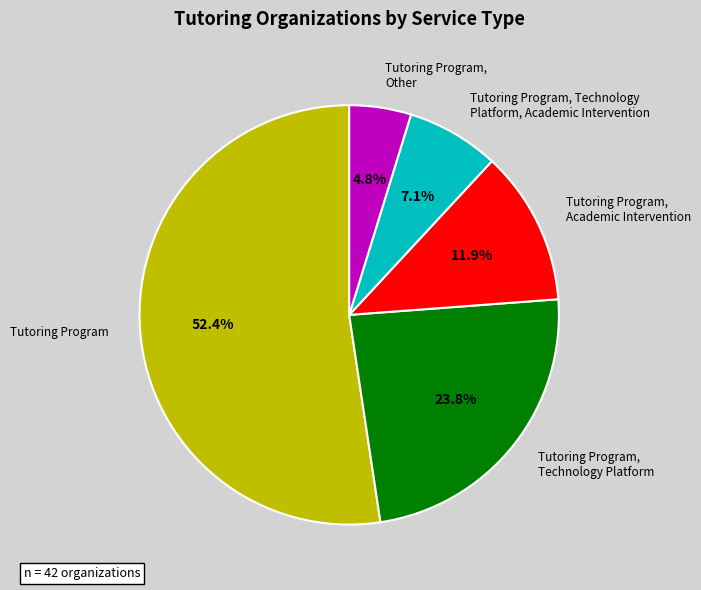

Is Tutoring Program, Technology Platform the majority of the pie?

No